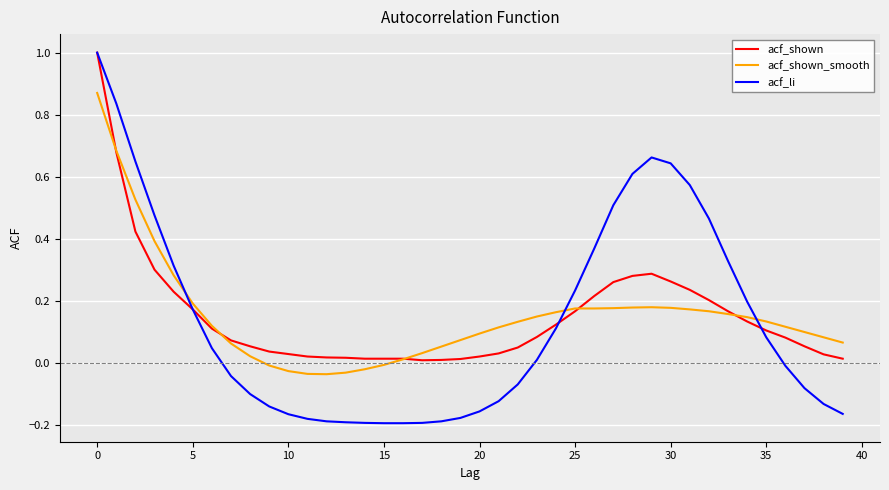

Which series has the largest range (max minus min)?

acf_li